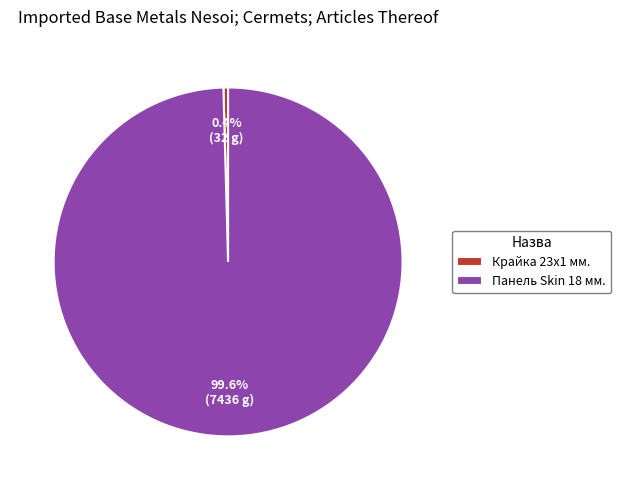

What is the ratio of the value at Панель Skin 18 мм. to the value at Крайка 23x1 мм.?

232.0